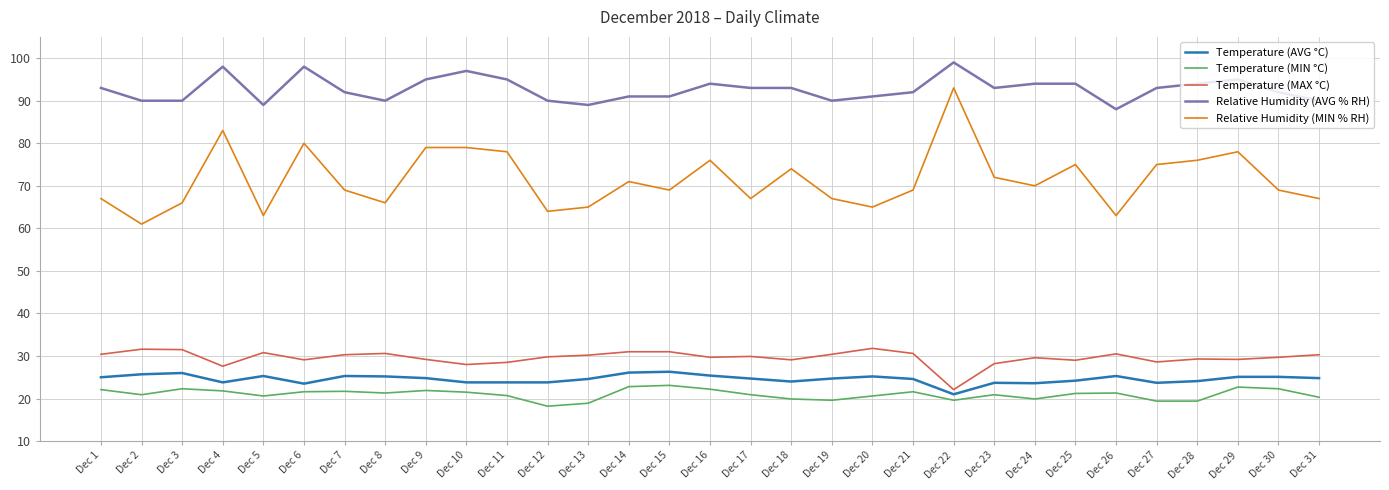

What is the difference between the Relative Humidity (AVG % RH) values at Dec 8 and Dec 26?

2.0